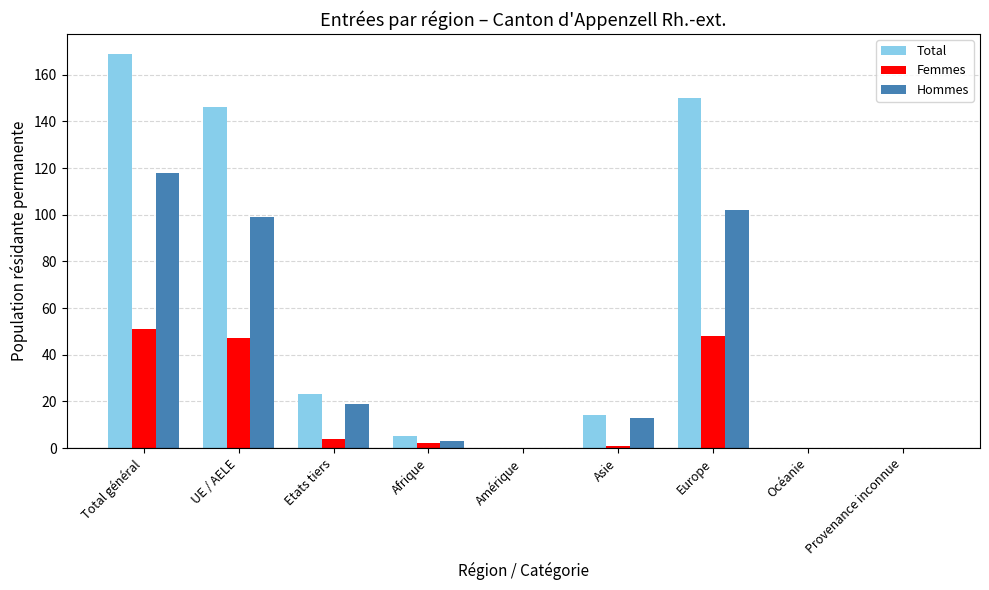

What is the maximum value shown in the chart?

169